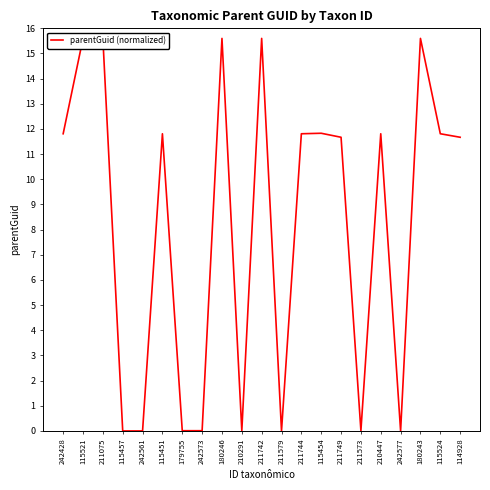

What is the sum of the values at 179755 and 115521?

15.6